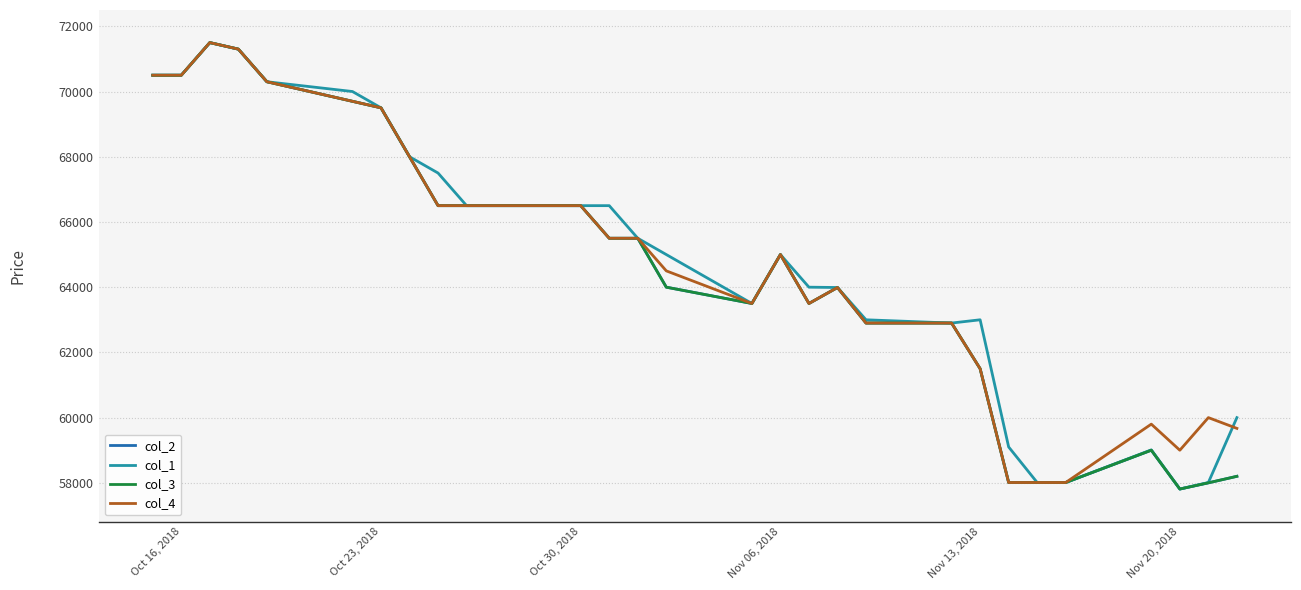

Does the chart have visible grid lines?

Yes